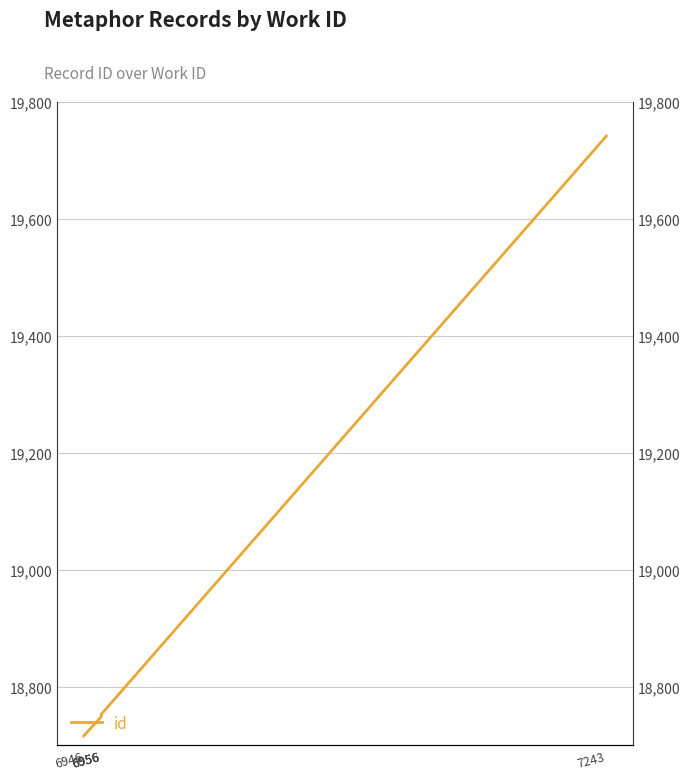

Rank the categories by value from lowest to highest.

6946, 6956, 6956, 6956, 7243